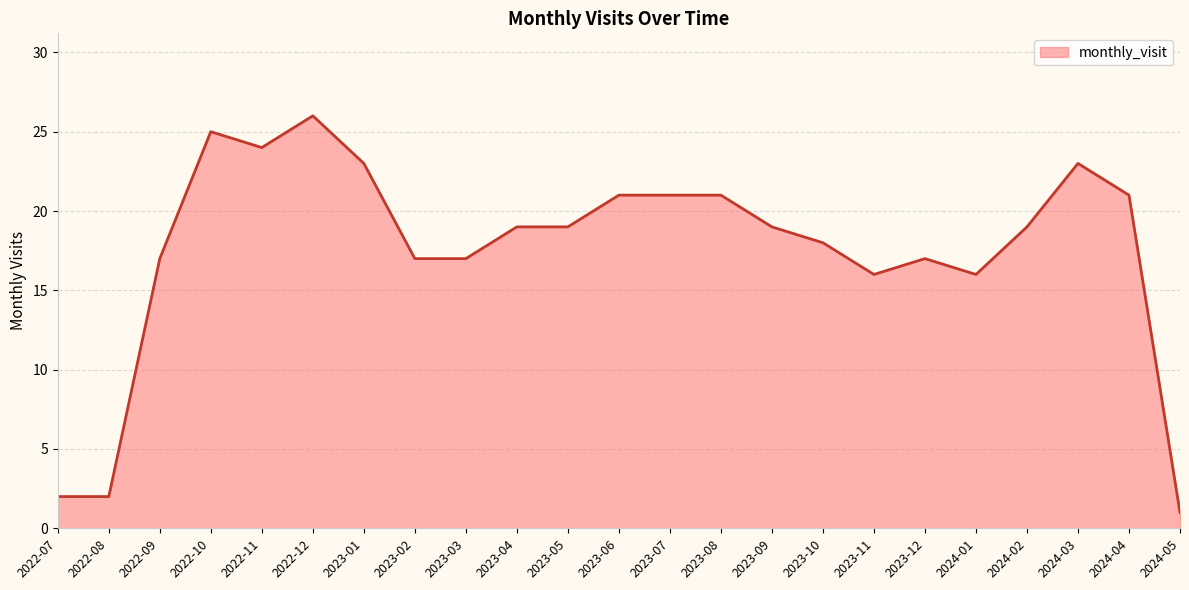

What is the sum of the values at 2024-05 and 2024-02?

20